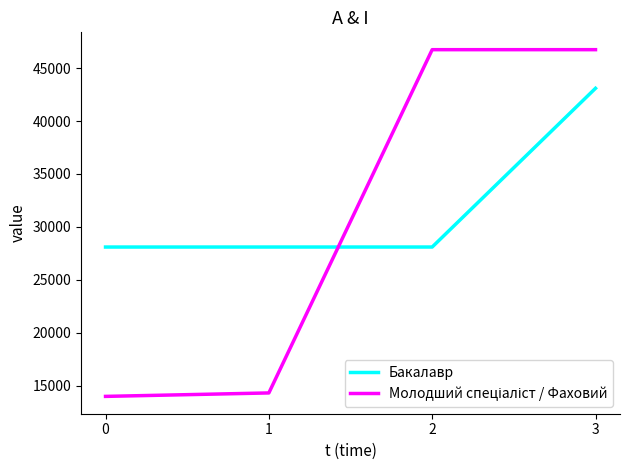

What is the difference between the highest and lowest values at 2?

18648